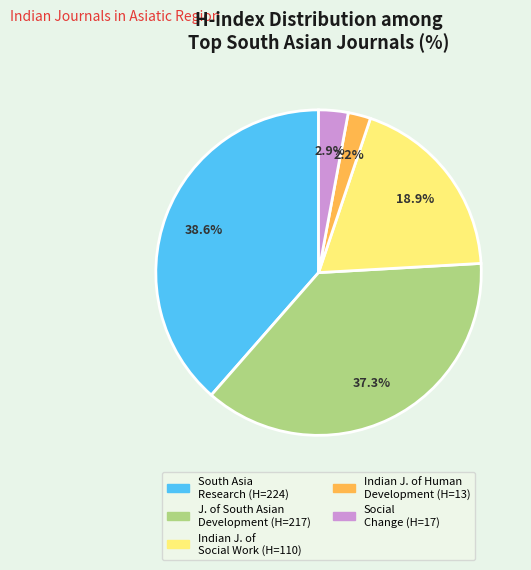

Does any single category account for the majority?

No